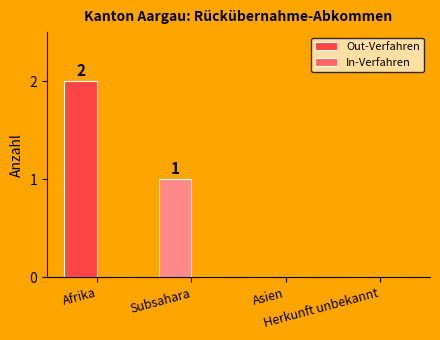

How many data points does each series have?

4